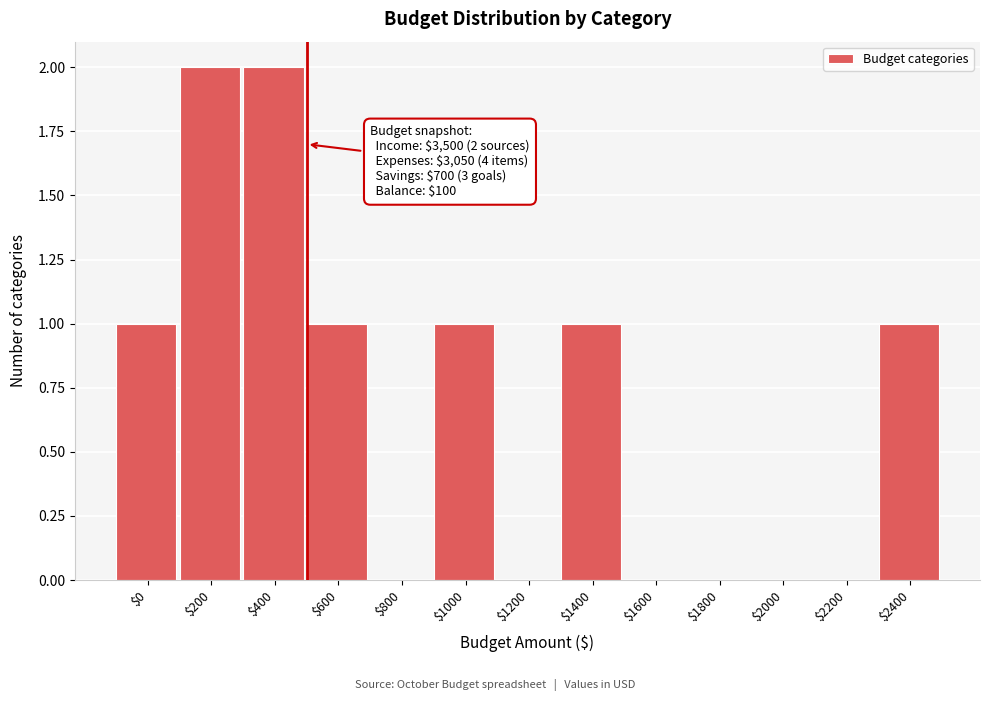

What is the sum of all values?

9